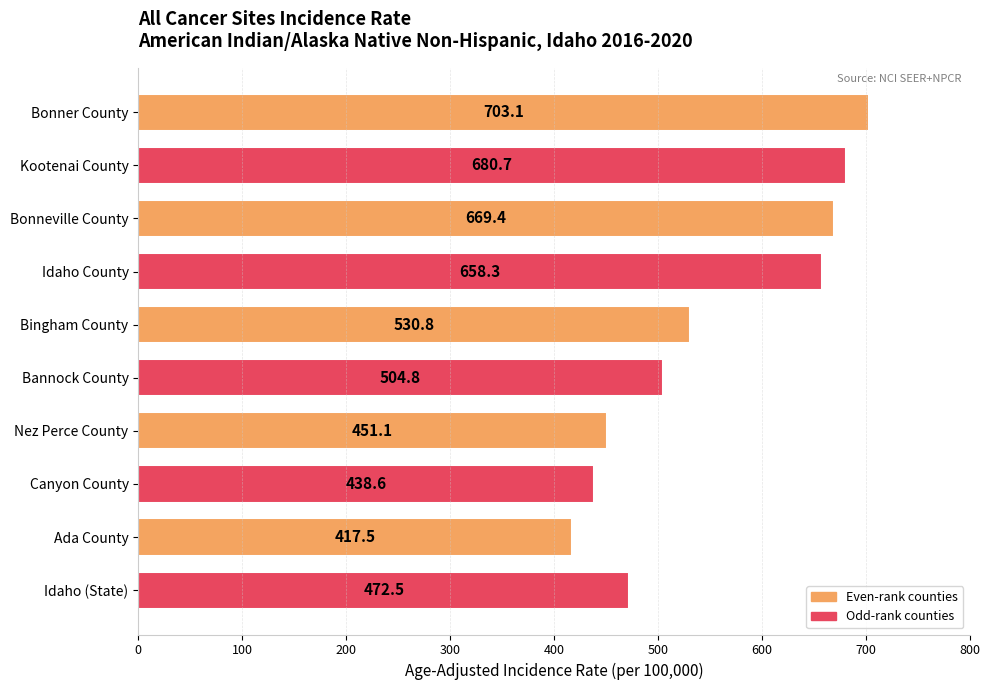

What is the average value?

552.7